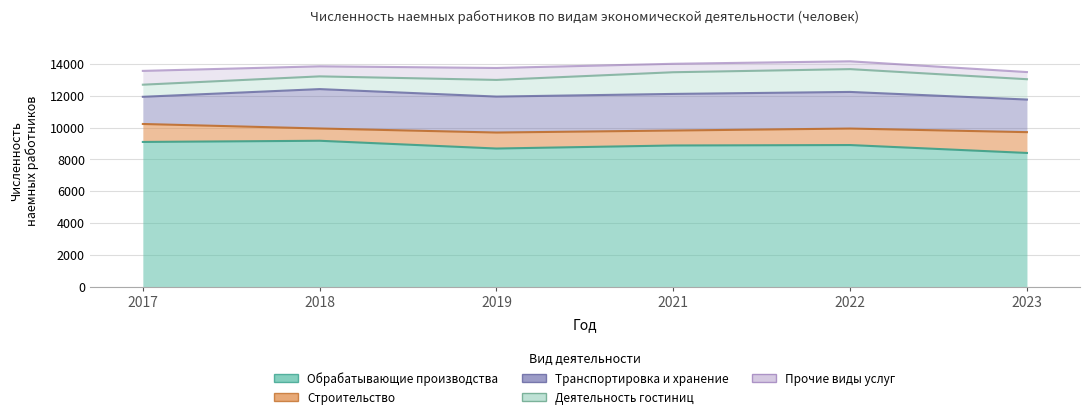

Does the chart display data point markers on the line(s)?

No